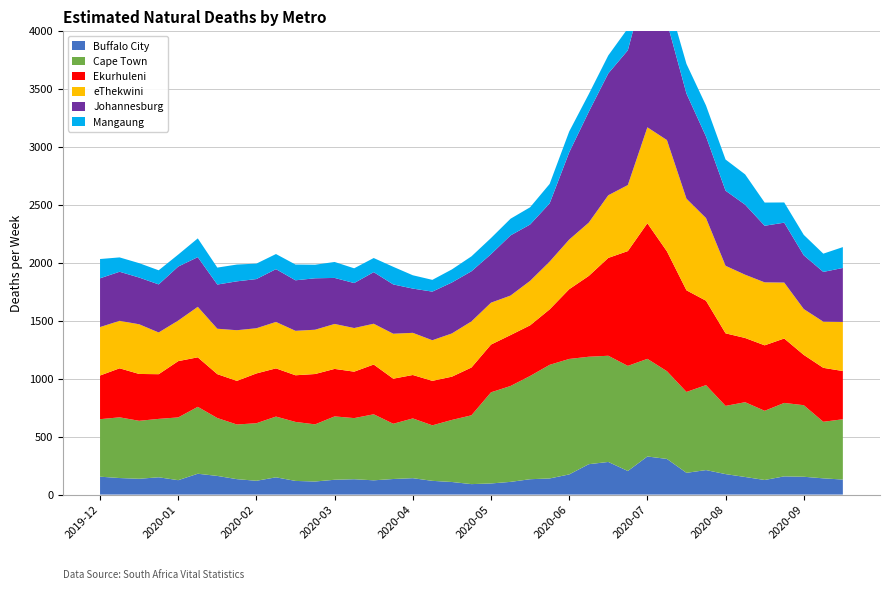

Reading left to right, transcribe all the data shown in this chart.

Buffalo City: 154.4	142.7	136.4	149.2	124.3	179.8	160.9	133.1	119.0	148.9	117.8	112.7	127.8	132.5	123.0	134.3	141.6	118.4	108.5	90.2	95.8	109.6	132.5	139.0	173.8	262.1	281.5	203.4	328.7	307.6	187.7	211.3	176.6	151.7	125.9	157.1	153.8	140.1	129.5
Cape Town: 496.1	523.9	500.2	503.9	541.7	577.3	499.6	471.6	496.7	524.2	509.1	493.1	546.8	527.4	569.9	476.8	515.6	479.0	535.6	593.8	786.6	827.5	890.8	980.5	996.5	927.3	916.5	907.2	842.5	757.2	698.0	733.2	588.7	645.4	597.0	633.8	617.5	488.1	520.3
Ekurhuleni: 376.9	423.1	404.3	385.7	485.7	427.4	378.6	376.4	429.7	416.0	402.6	434.5	409.9	400.8	429.4	389.0	374.8	384.0	373.4	412.5	412.0	439.4	437.2	478.6	601.8	697.1	844.5	990.6	1170.2	1034.3	877.2	728.2	626.1	554.3	565.1	556.1	434.1	465.5	416.2
eThekwini: 418.1	409.6	428.9	360.1	350.0	435.8	391.9	437.2	390.1	400.7	383.6	382.3	387.9	376.6	352.0	387.9	363.8	350.4	373.1	397.9	361.6	340.9	383.6	412.4	428.4	460.2	540.6	569.8	828.1	960.3	790.6	713.4	582.9	546.0	543.5	482.6	395.9	398.4	423.8
Johannesburg: 421.0	423.6	403.1	414.7	466.2	428.8	381.4	421.8	424.3	455.6	436.0	443.9	397.2	388.1	445.2	425.4	381.9	419.6	439.8	432.6	418.5	519.1	486.2	502.4	752.3	955.5	1051.3	1162.6	1297.6	1019.1	906.6	703.7	648.0	604.4	488.4	517.0	463.8	429.4	465.8
Mangaung: 166.2	123.9	124.2	121.9	103.4	161.8	146.3	144.9	133.4	130.4	135.9	117.0	137.7	127.3	121.9	152.1	114.9	101.5	112.8	128.8	139.2	144.0	148.8	167.8	180.2	153.1	155.2	189.3	173.9	224.3	256.5	267.4	269.0	261.5	200.2	174.3	176.2	157.5	180.0